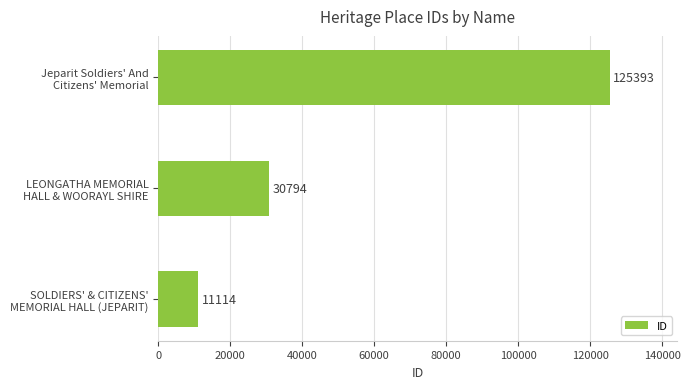

At which label is the value closest to 68253?

LEONGATHA MEMORIAL
HALL & WOORAYL SHIRE